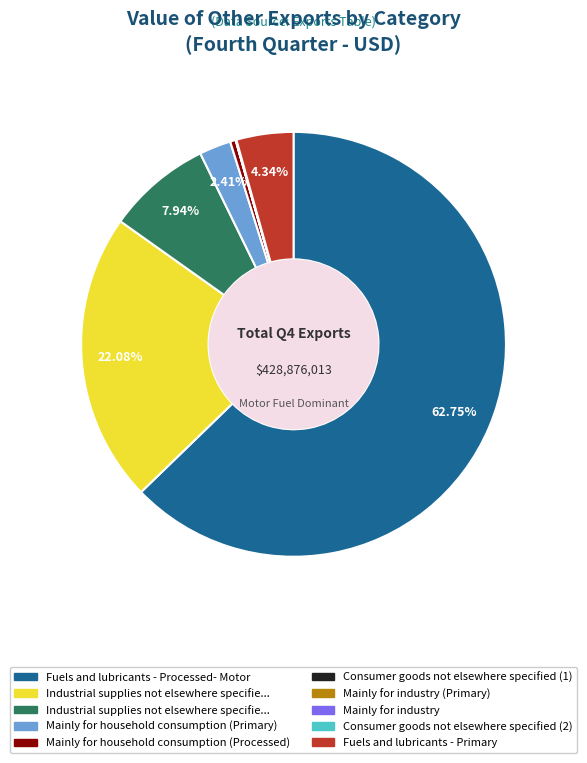

Does any single category account for the majority?

Yes